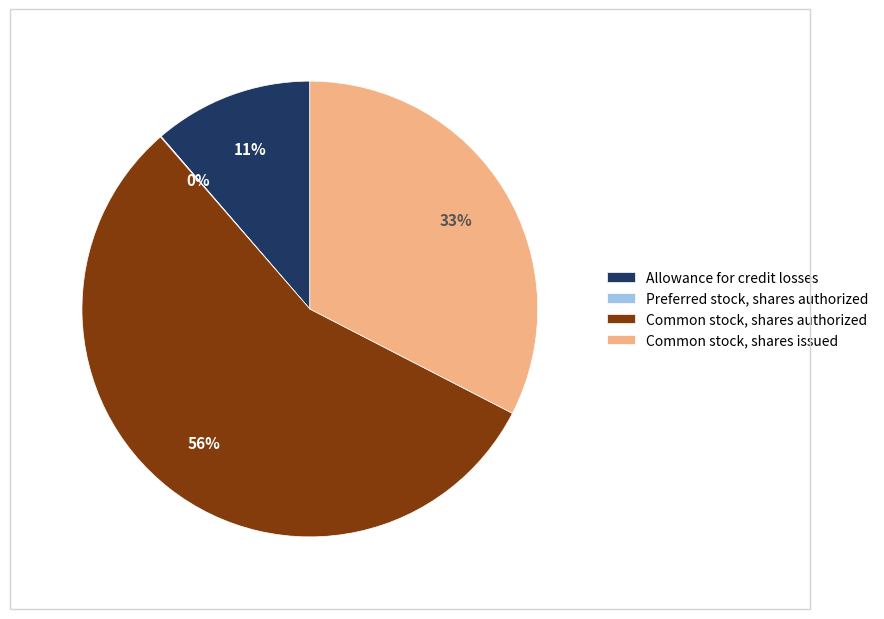

To the nearest percent, what is the difference between the largest and smallest slice percentages?

56%